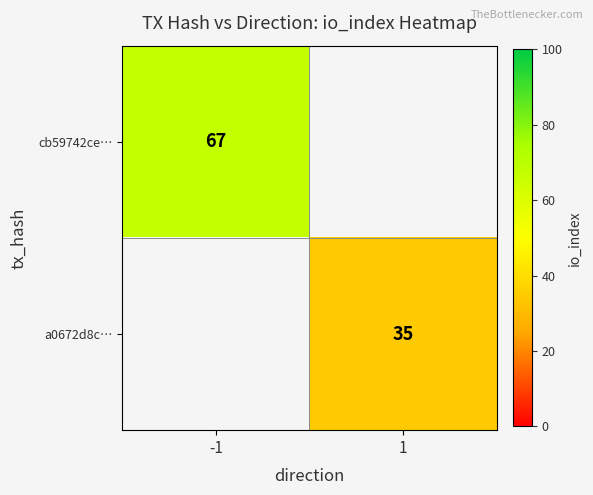

The value of cb59742ce… at -1 is 67. True or false?

True